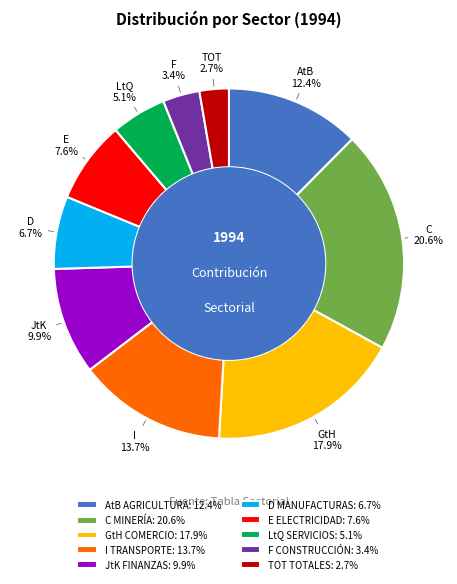

What percentage is the AtB AGRICULTURA slice, to the nearest percent?

12%